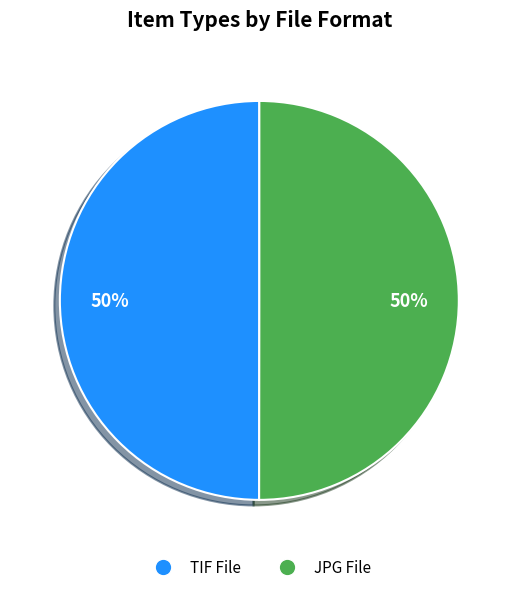

Do TIF File and JPG File together represent more than half of the pie?

Yes